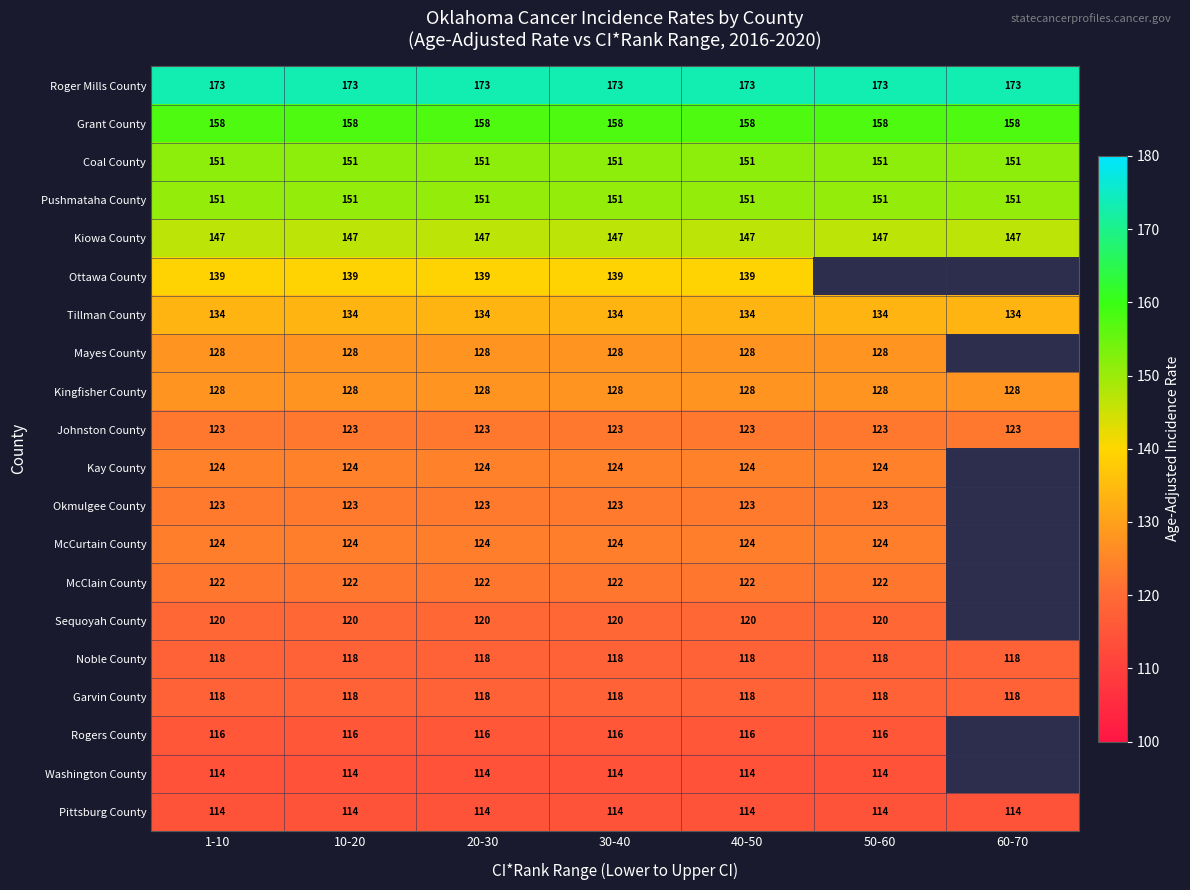

What is the highest value of the Kingfisher County series?

128.0